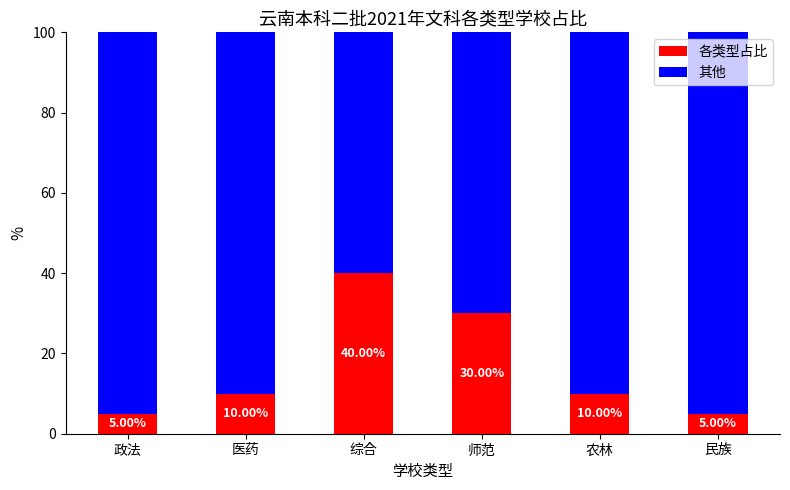

What is the total value across all series at 师范?

100